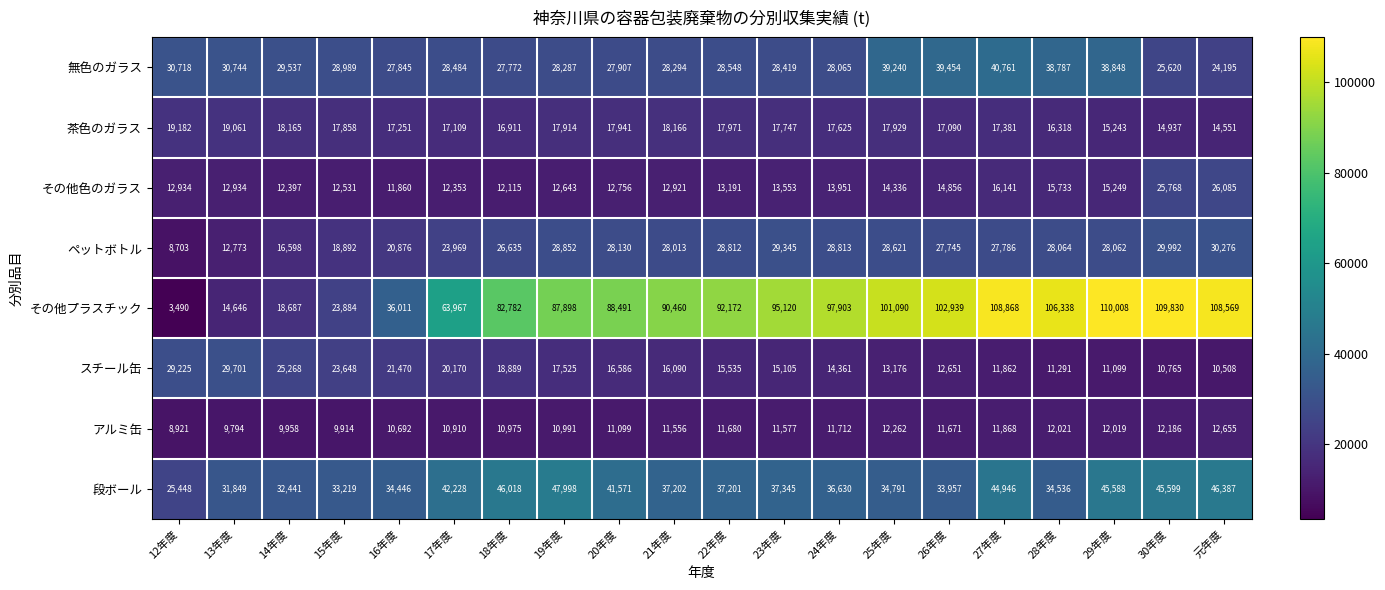

Which series has the largest total across all categories?

その他プラスチック